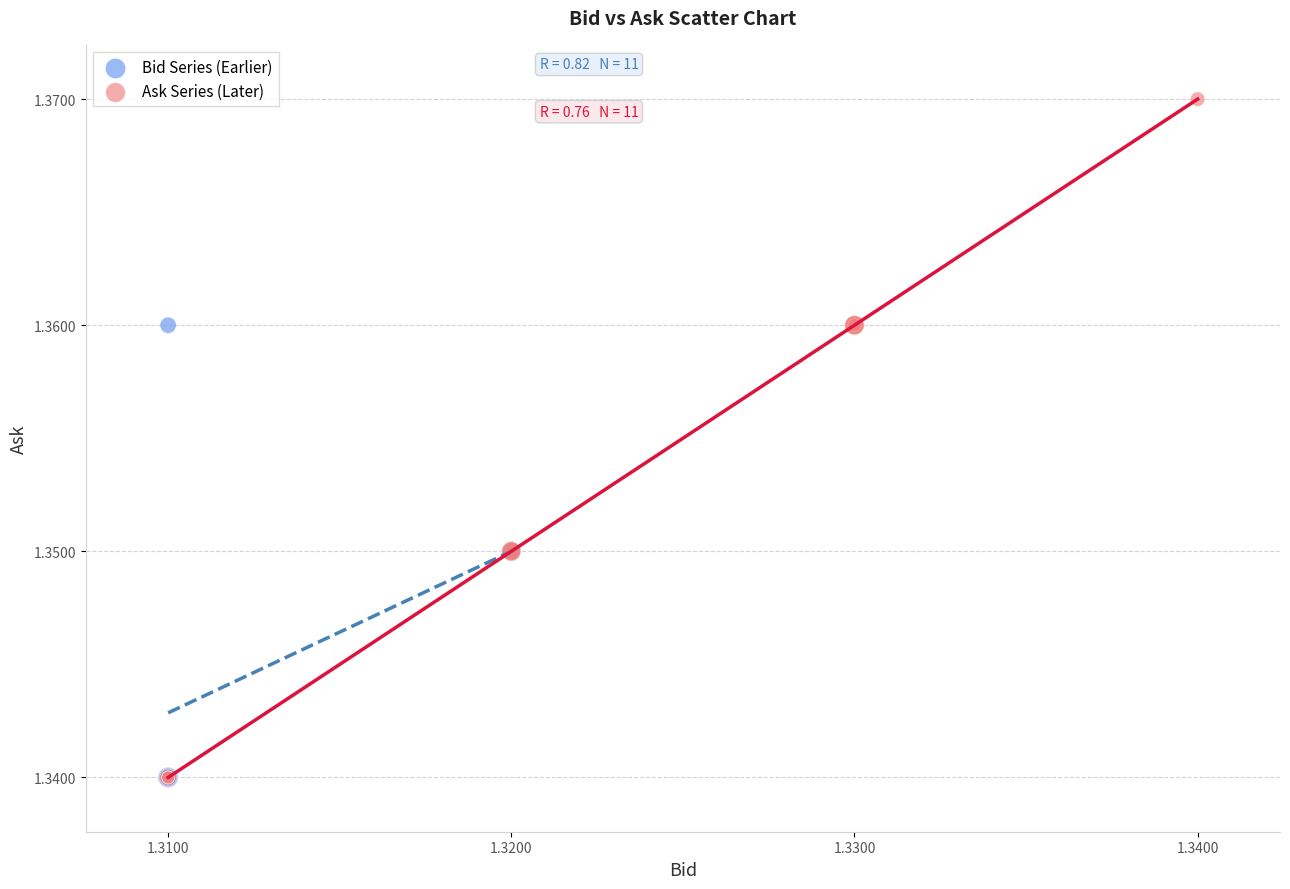

What are all the series names shown in the legend?

Bid Series (Earlier), Ask Series (Later)